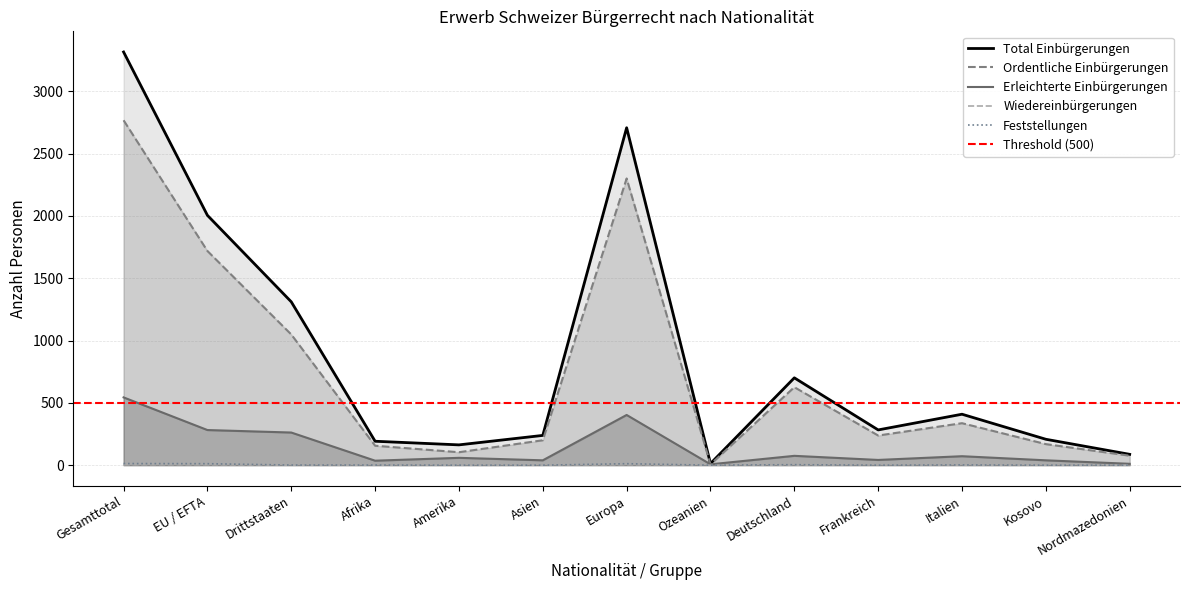

How many values in the Feststellungen series are below 1?

6